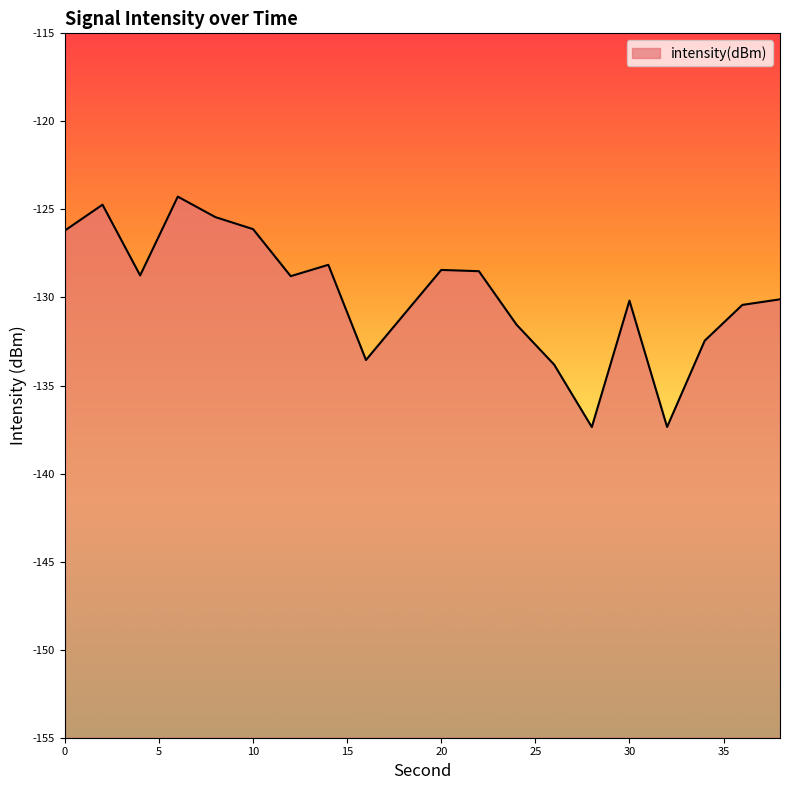

Where is the first local minimum?

4